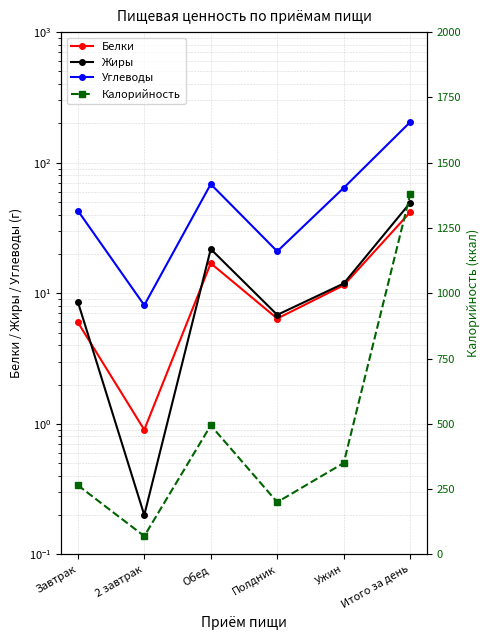

Reading right to left, what are all the values shown in this chart?

Белки: Итого за день=41.8	Ужин=11.5	Полдник=6.4	Обед=17.0	2 завтрак=0.9	Завтрак=6.0
Жиры: Итого за день=49.3	Ужин=11.9	Полдник=6.8	Обед=21.8	2 завтрак=0.2	Завтрак=8.6
Углеводы: Итого за день=204.7	Ужин=64.2	Полдник=20.9	Обед=68.5	2 завтрак=8.1	Завтрак=43.0
Калорийность: Итого за день=1379.0	Ужин=350.0	Полдник=200.0	Обед=494.0	2 завтрак=70.0	Завтрак=265.0